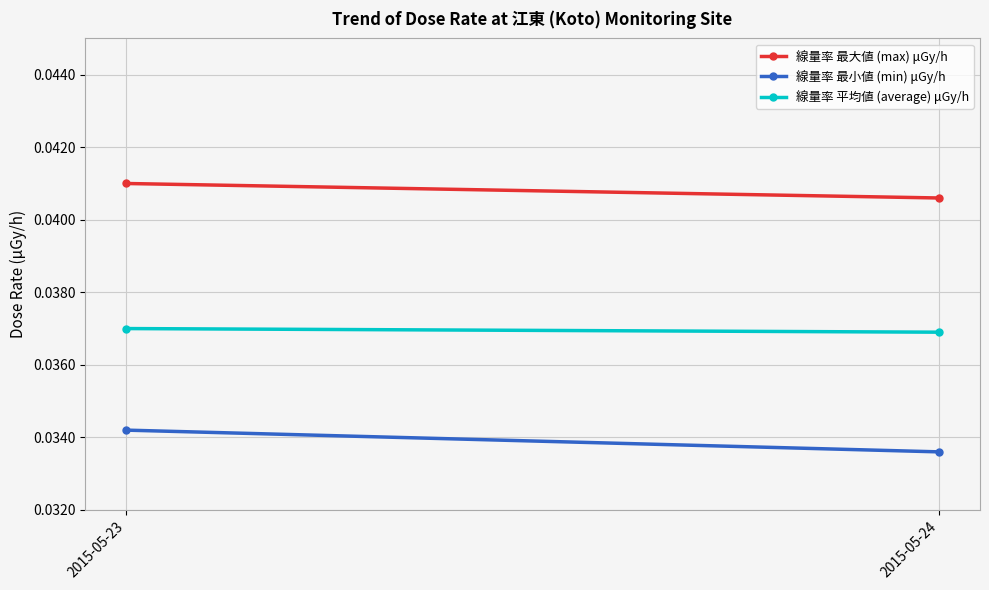

Rank the series by their maximum value, from lowest to highest.

線量率 最小値 (min) μGy/h, 線量率 平均値 (average) μGy/h, 線量率 最大値 (max) μGy/h